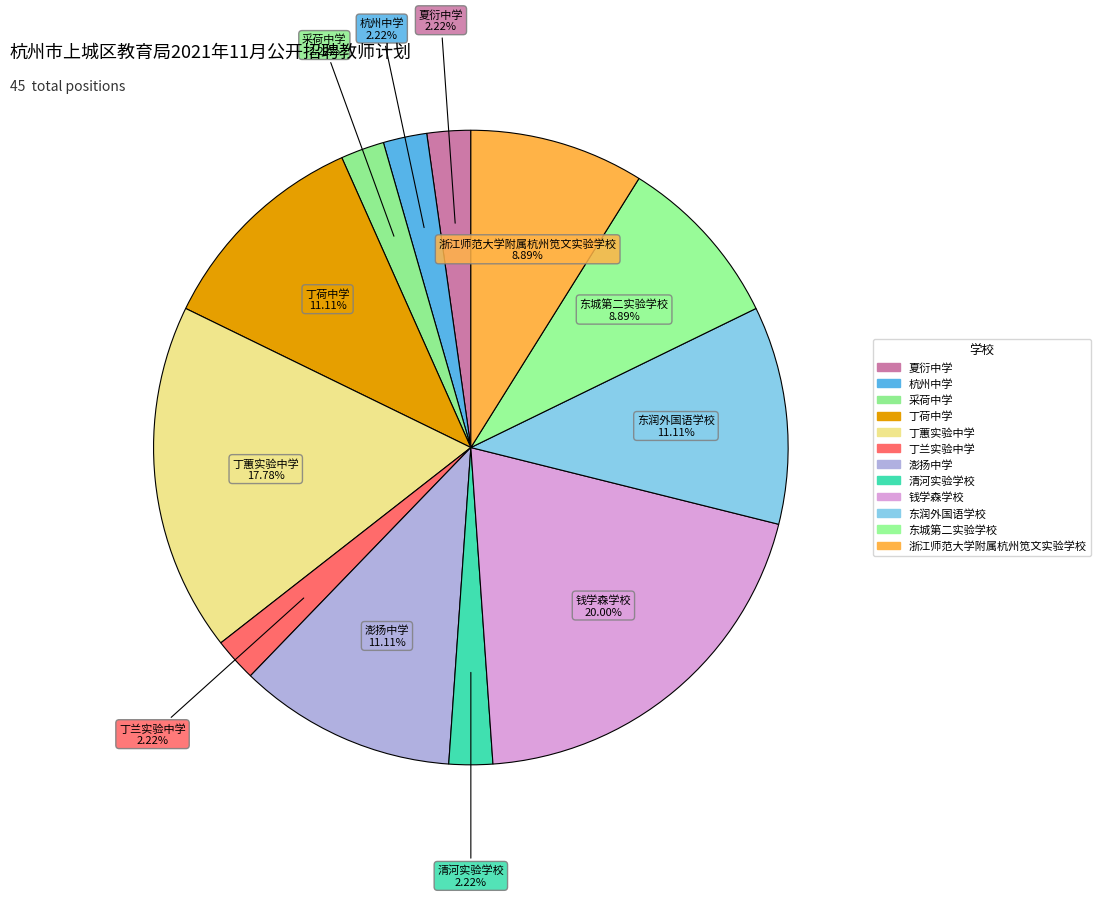

Count the number of slices in the pie.

12